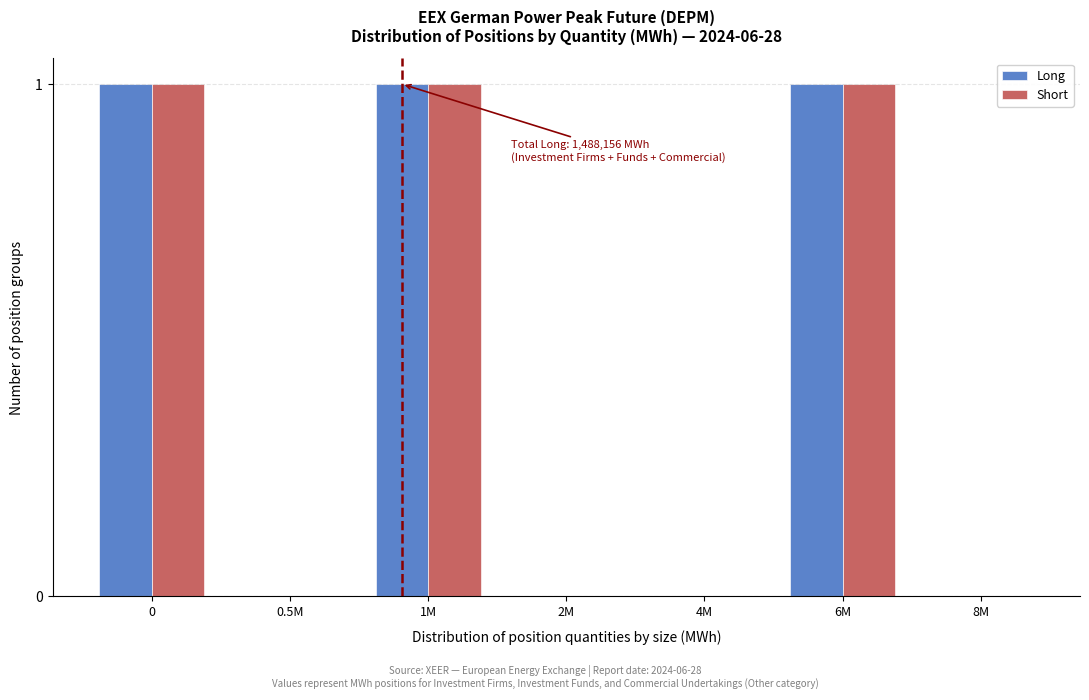

Reading left to right, extract all data points from this chart.

Long: 0=1	0.5M=0	1M=1	2M=0	4M=0	6M=1	8M=0
Short: 0=1	0.5M=0	1M=1	2M=0	4M=0	6M=1	8M=0